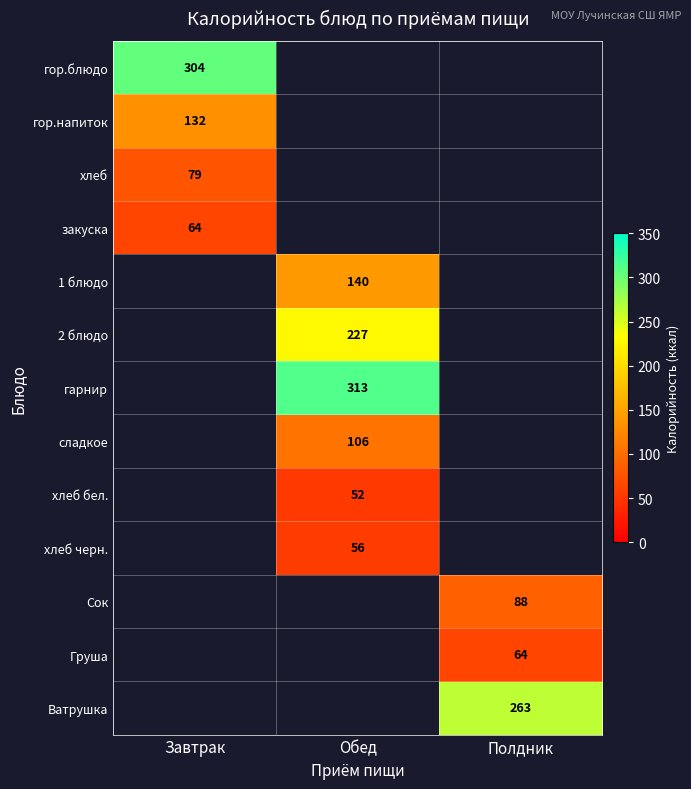

The value of хлеб черн. at Обед is 56. True or false?

True